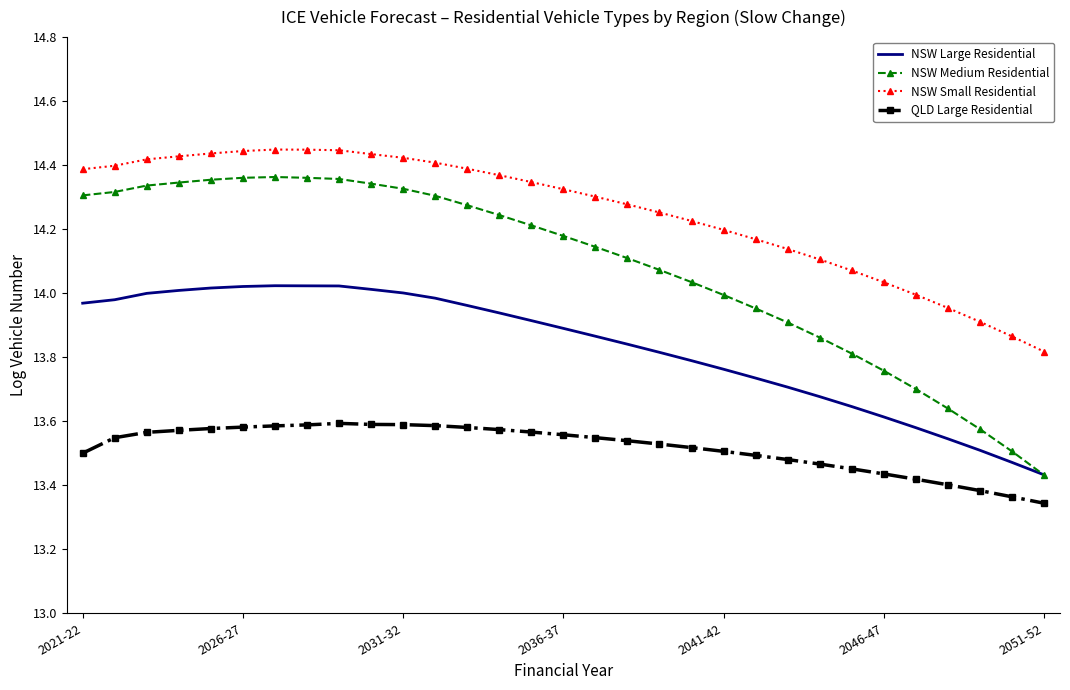

Which series has the widest spread of values?

NSW Medium Residential